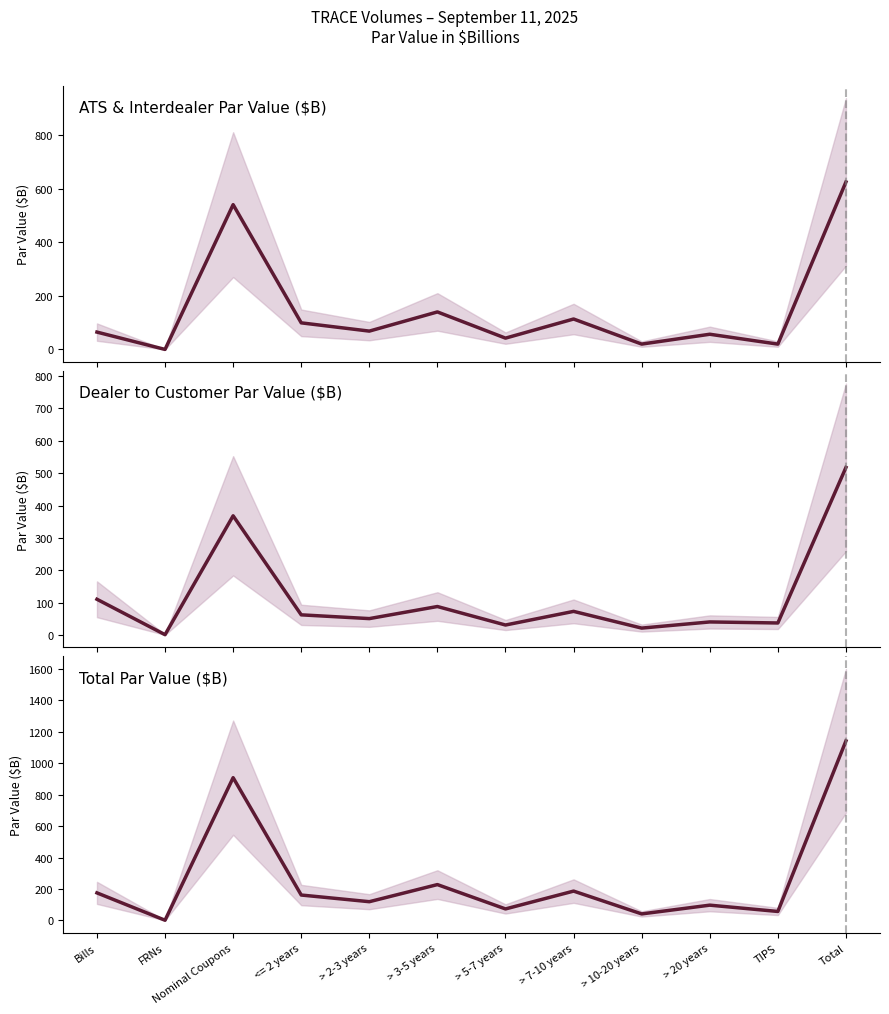

Between > 20 years and > 10-20 years, which is larger?

> 20 years